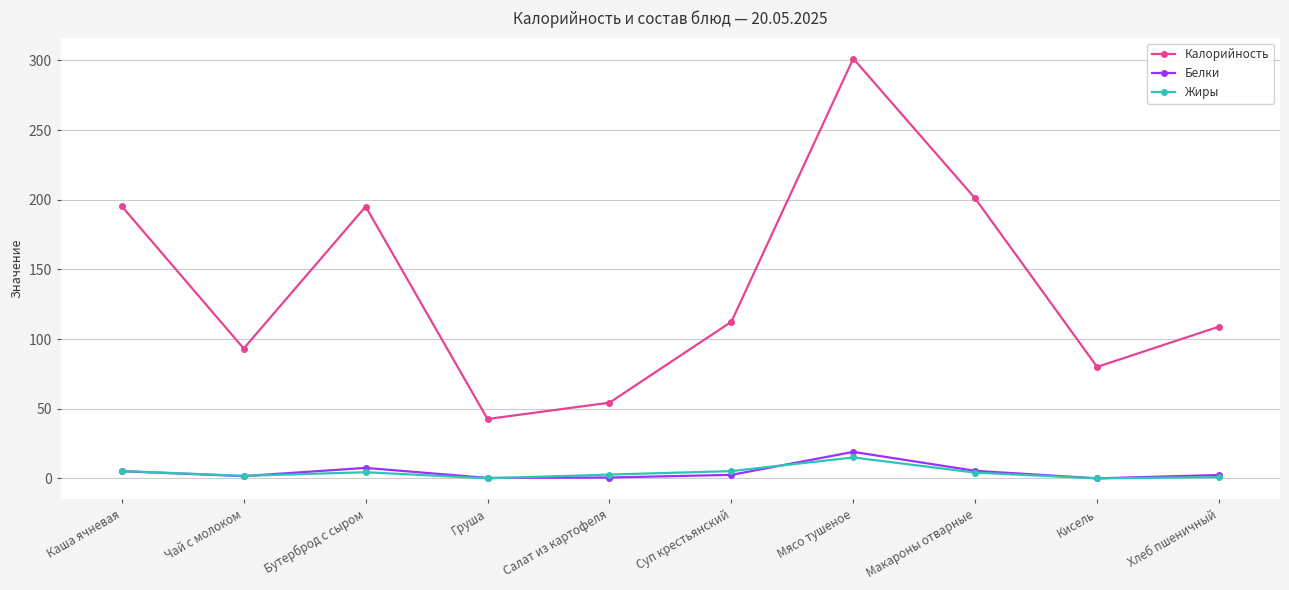

True or false: Калорийность and Белки cross at least once.

False